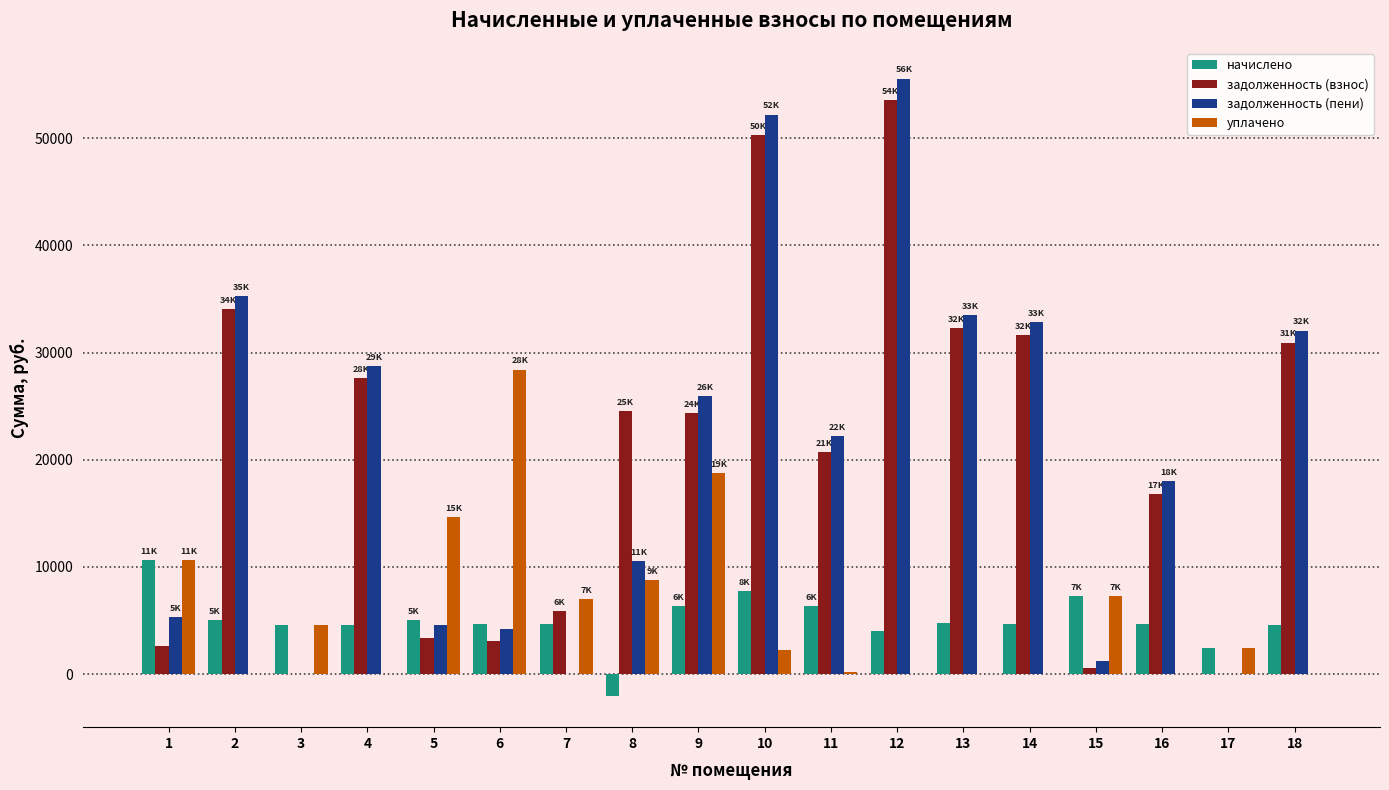

Where does the задолженность (пени) series first go above 22196?

2